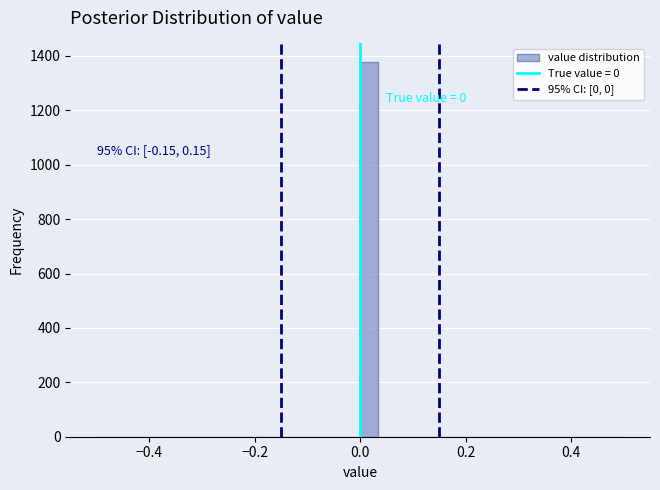

Around what value on the x-axis is the tallest bar? Give the approximate position of its centre, as read against the axis.

0.02